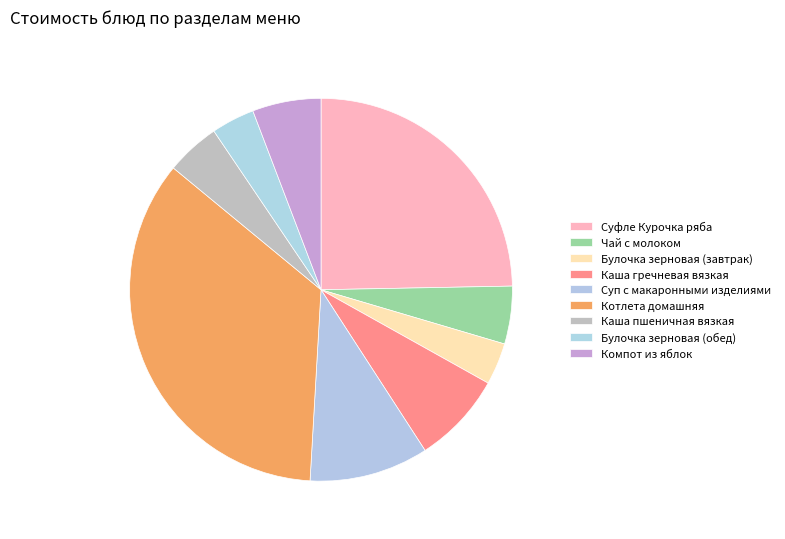

To the nearest percent, what percentage of the pie is Булочка зерновая (завтрак)?

4%